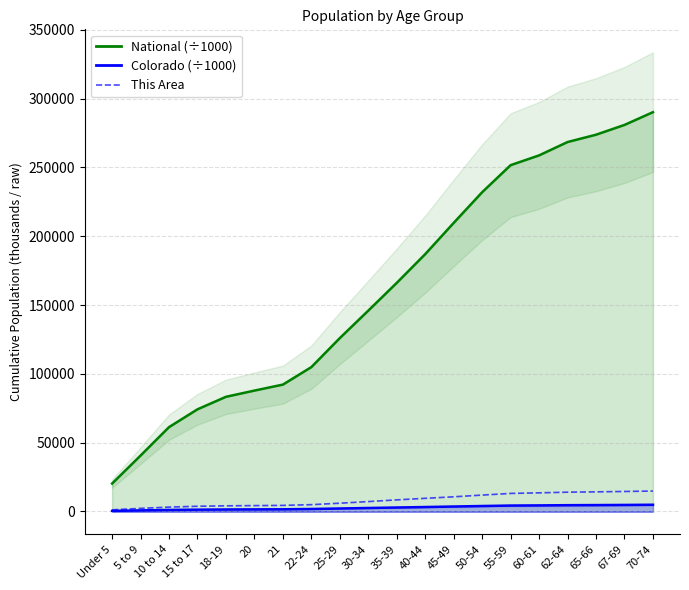

True or false: This Area and Colorado (÷1000) intersect in this chart.

False